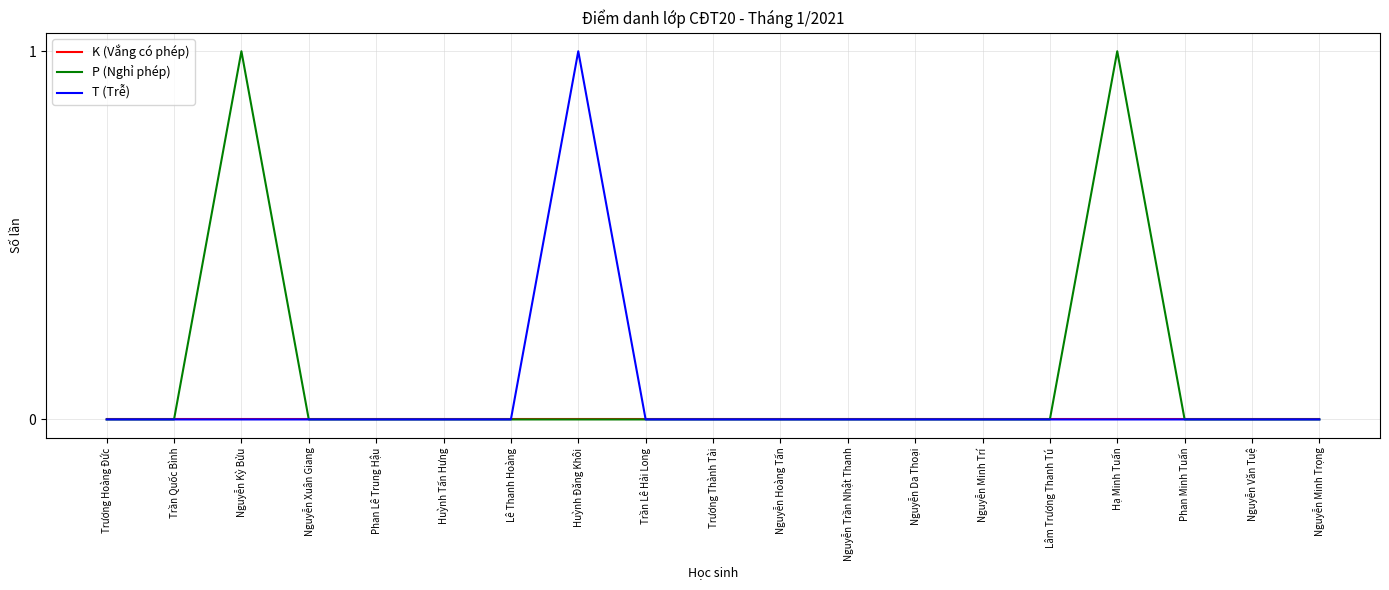

What position from the left is Hạ Minh Tuấn?

16